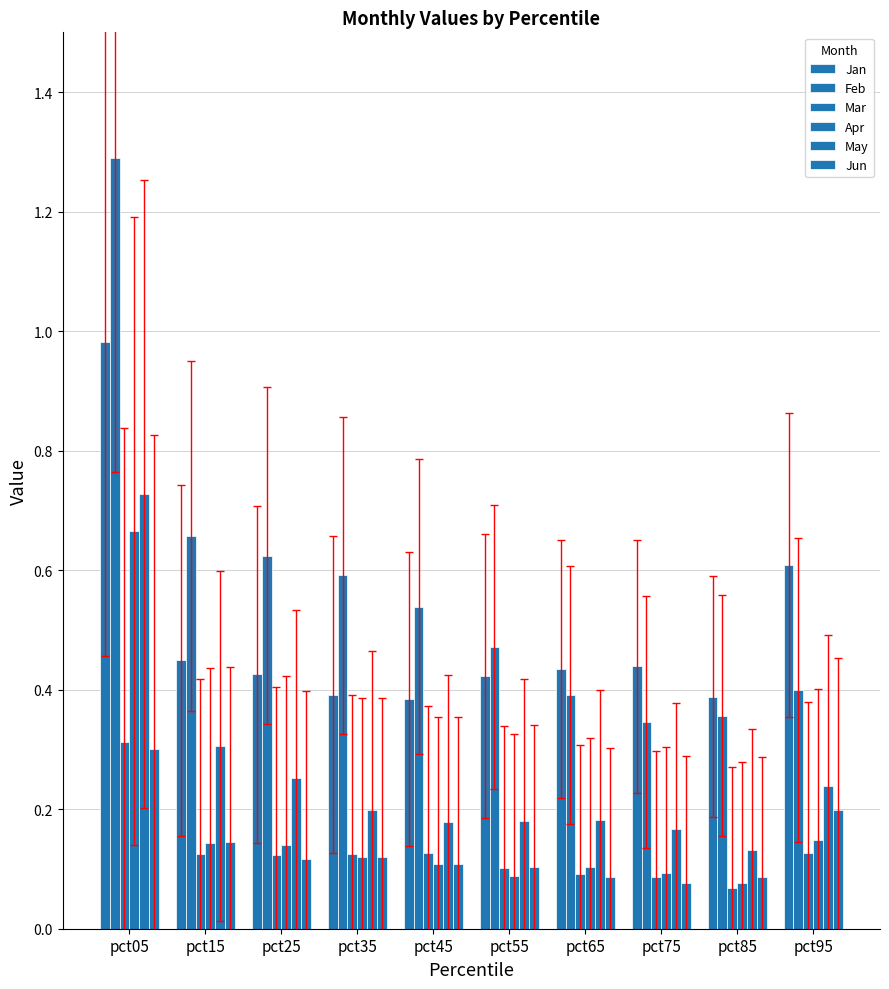

The value of Jan at pct95 is 0.6. True or false?

True